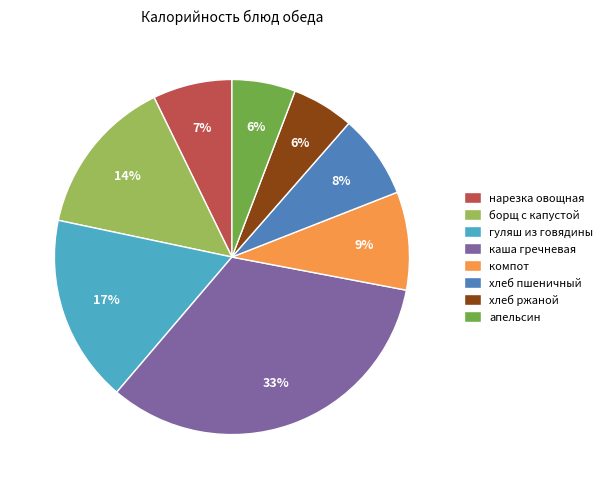

Count the number of slices in the pie.

8